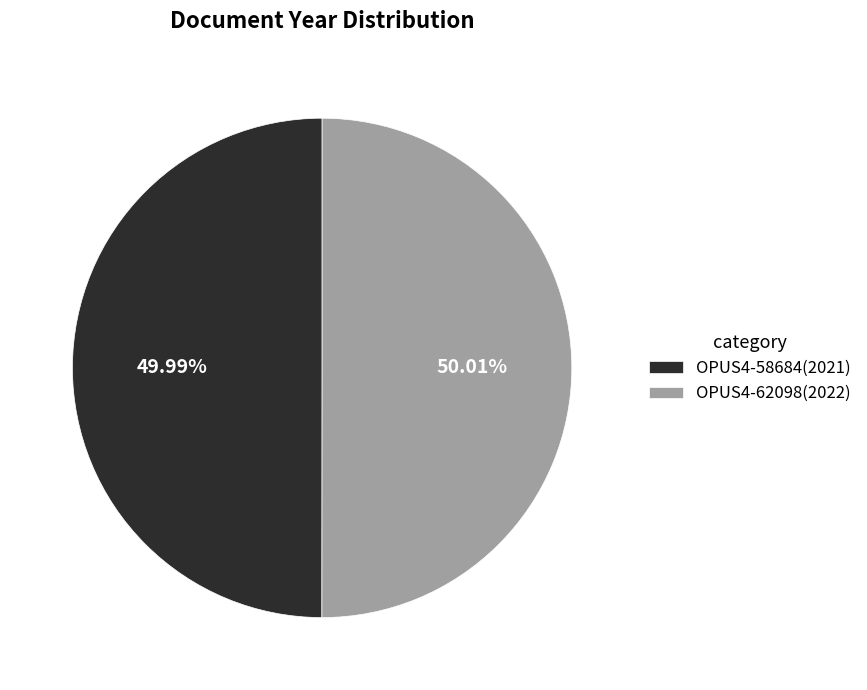

Is there a majority slice in this chart?

Yes